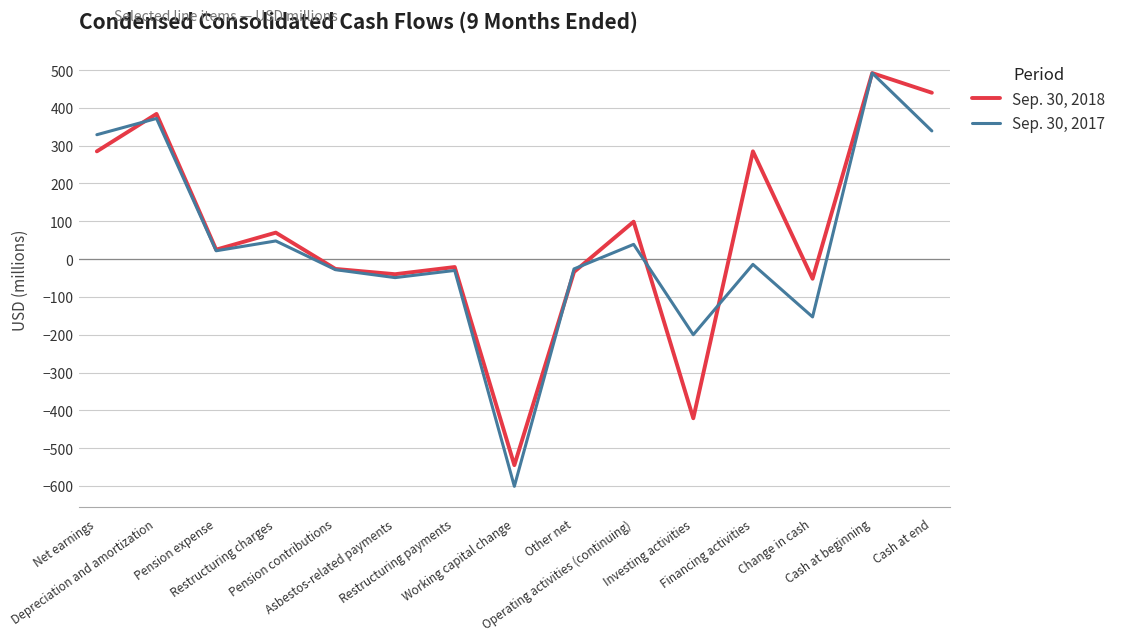

True or false: Sep. 30, 2017 and Sep. 30, 2018 cross at least once.

True